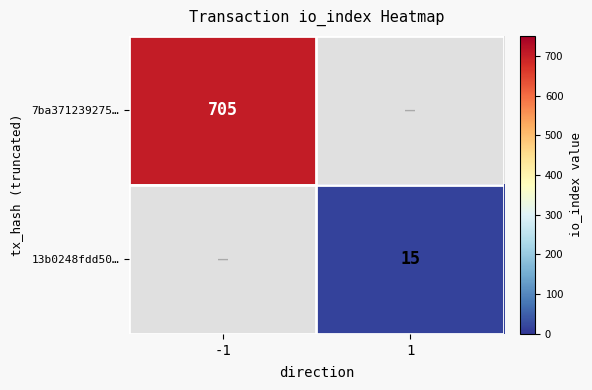

What is the minimum value shown in the chart?

15.0